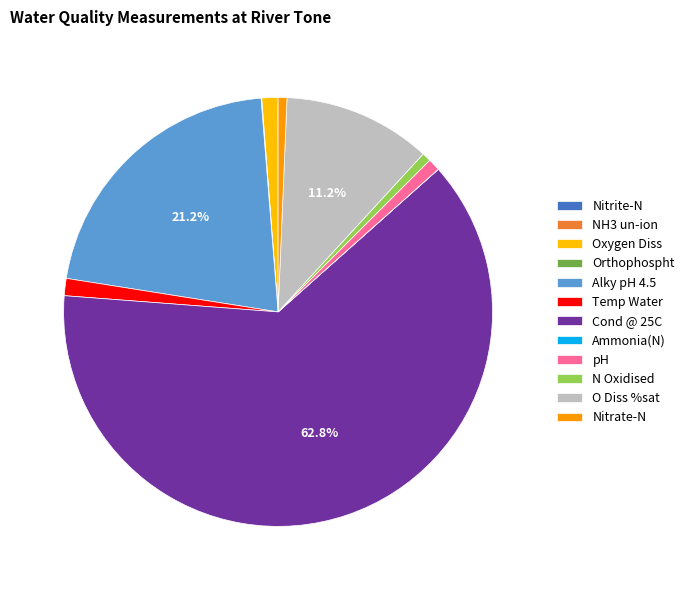

To the nearest percent, what portion does Nitrate-N represent?

1%